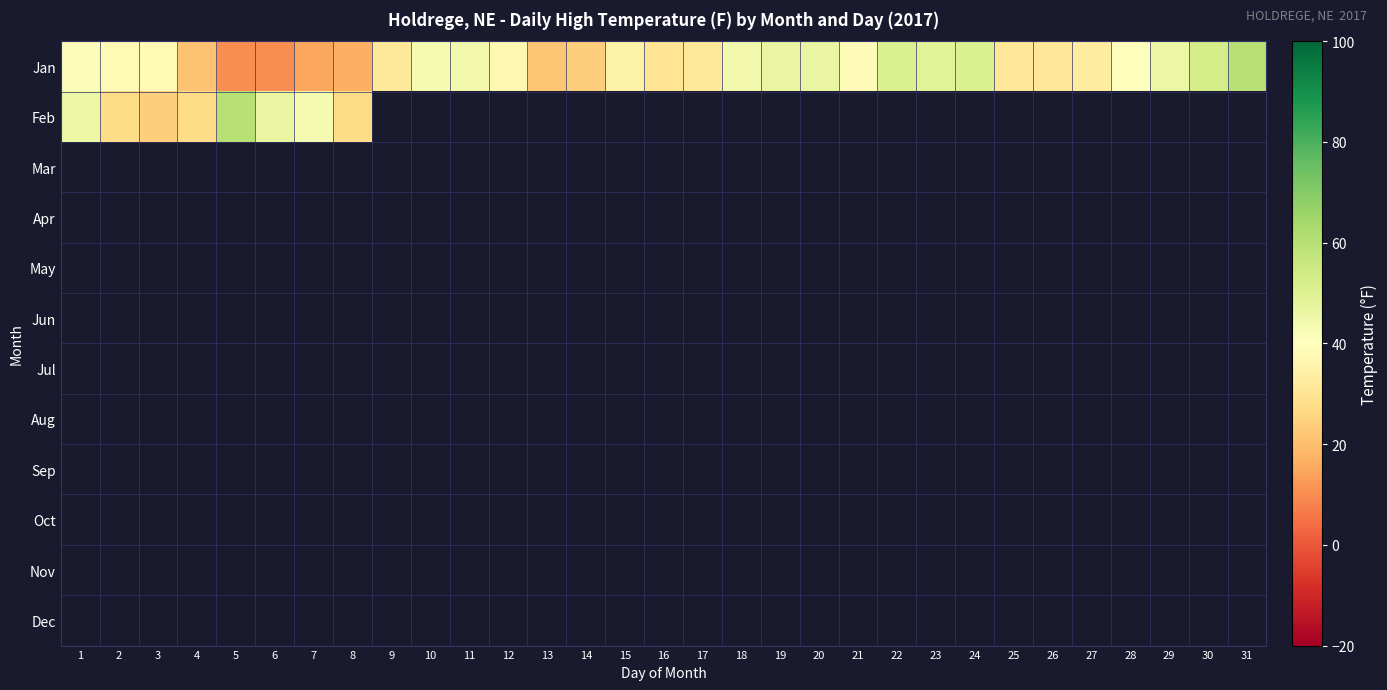

How many series are shown in this chart?

12